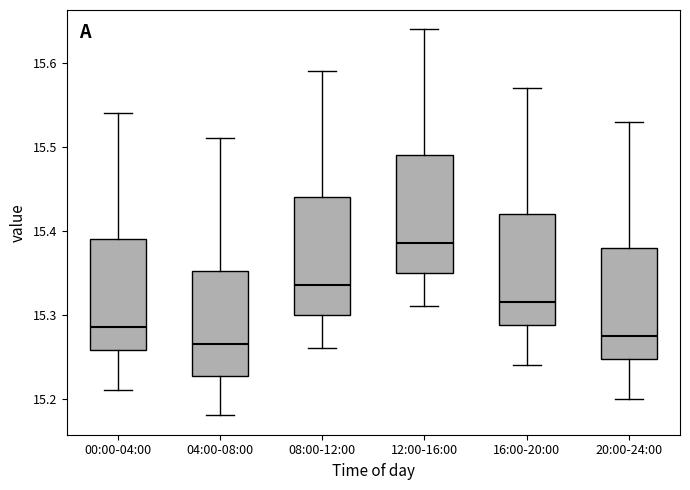

Reading left to right, transcribe this box plot: for each box, give where its median line is, the range the box spans, and where its two whiskers end, as read against the y-axis. The values are not printed on the chart, so give them approximately, as read against the axis.

00:00-04:00: median 15.29, box 15.26 to 15.39, whiskers 15.21 to 15.54
04:00-08:00: median 15.27, box 15.23 to 15.35, whiskers 15.18 to 15.51
08:00-12:00: median 15.34, box 15.30 to 15.44, whiskers 15.26 to 15.59
12:00-16:00: median 15.39, box 15.35 to 15.49, whiskers 15.31 to 15.64
16:00-20:00: median 15.32, box 15.29 to 15.42, whiskers 15.24 to 15.57
20:00-24:00: median 15.28, box 15.25 to 15.38, whiskers 15.20 to 15.53